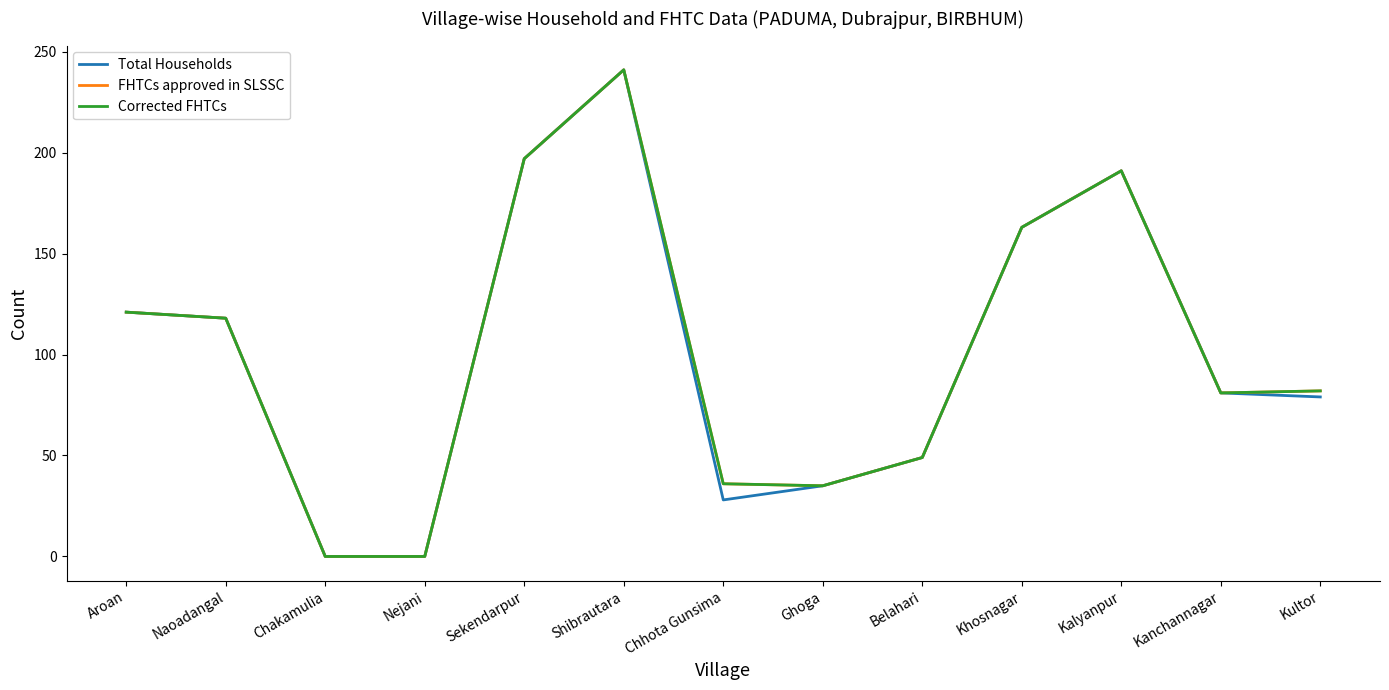

Does the chart have visible grid lines?

No